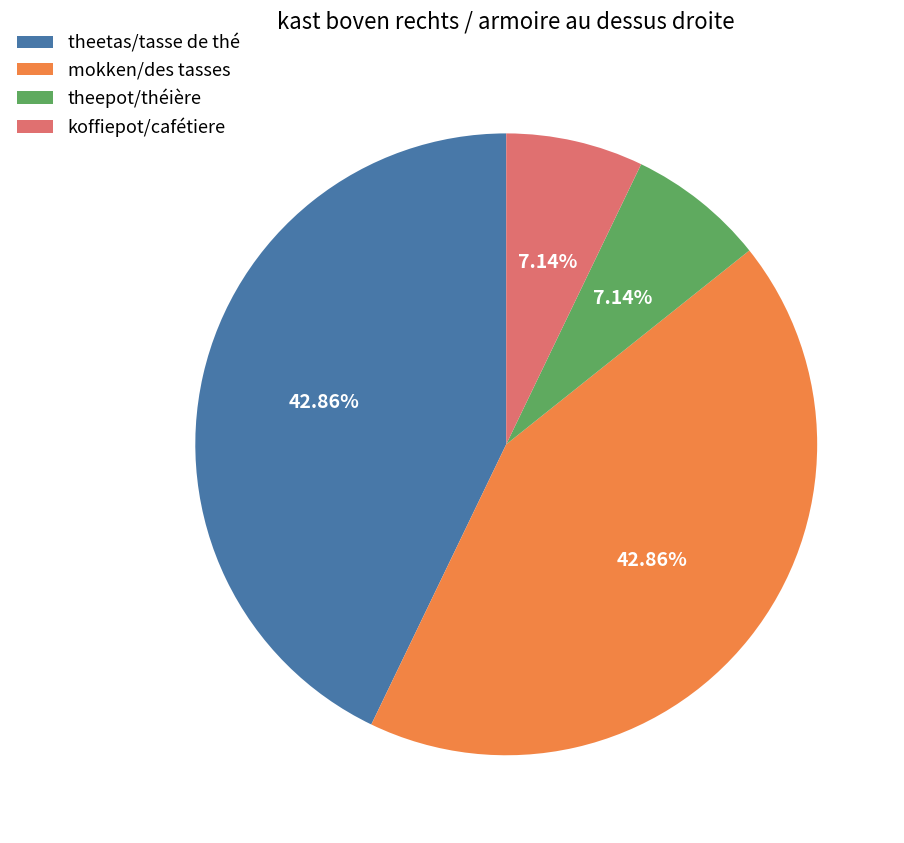

Which has a higher value, theetas/tasse de thé or theepot/théière?

theetas/tasse de thé